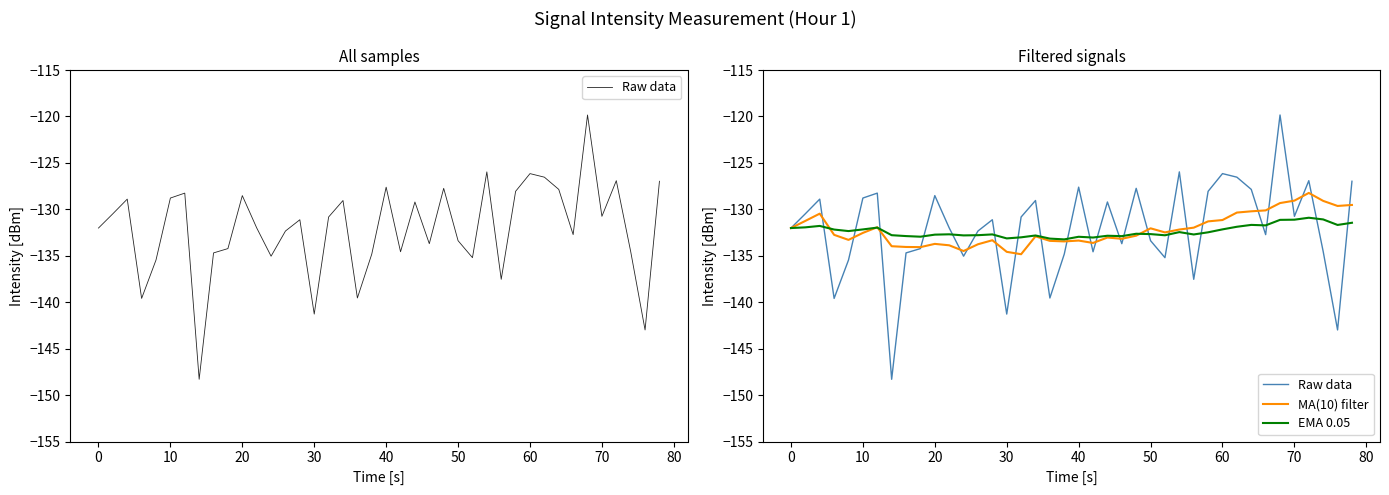

How many data points does each series have?

40